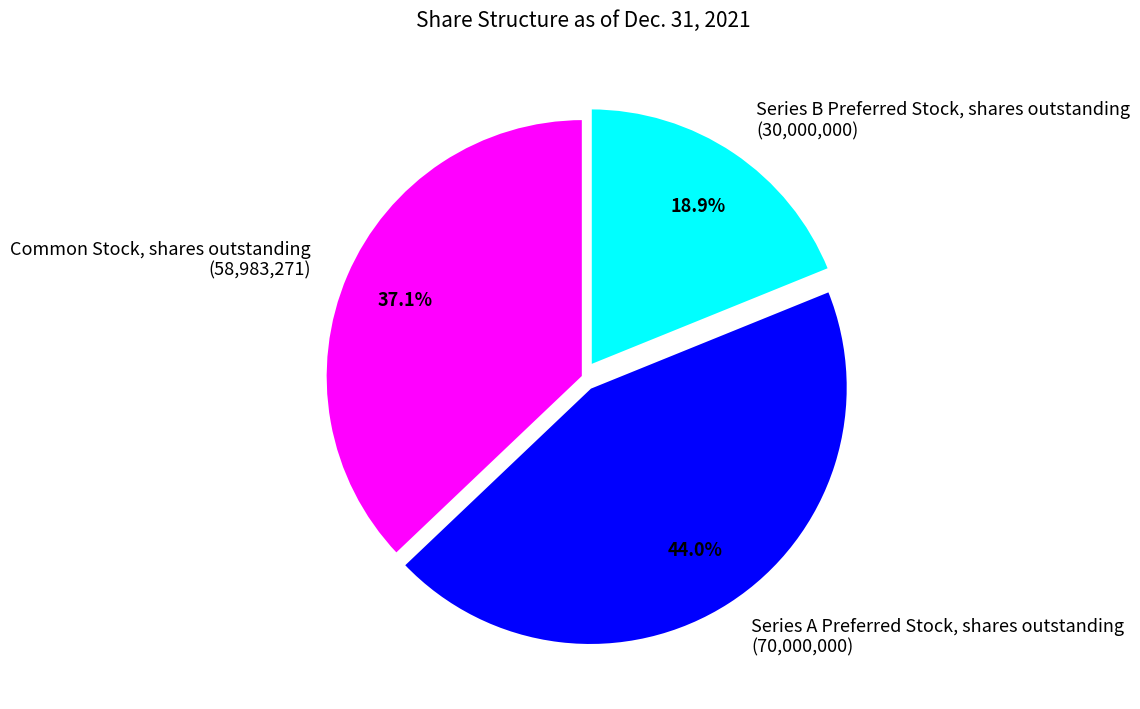

What percentage is the Series B Preferred Stock, shares outstanding slice, to the nearest percent?

19%